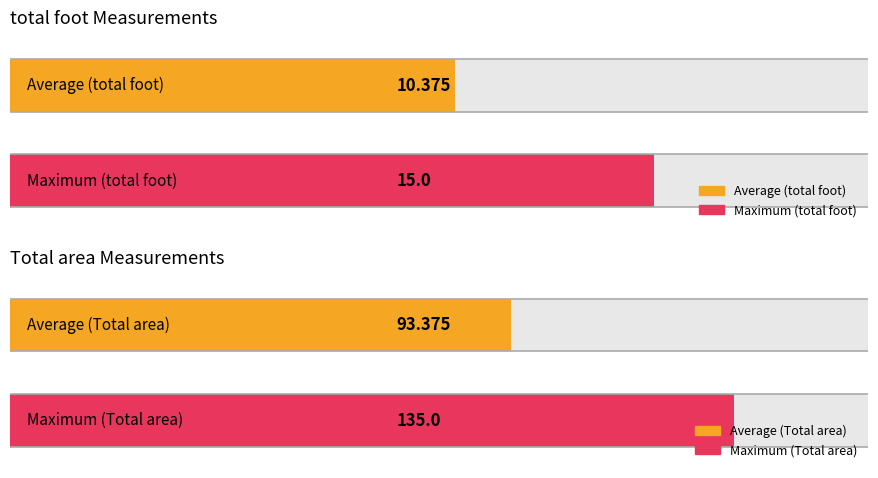

Rank the series by their average value, from lowest to highest.

total foot, Total area